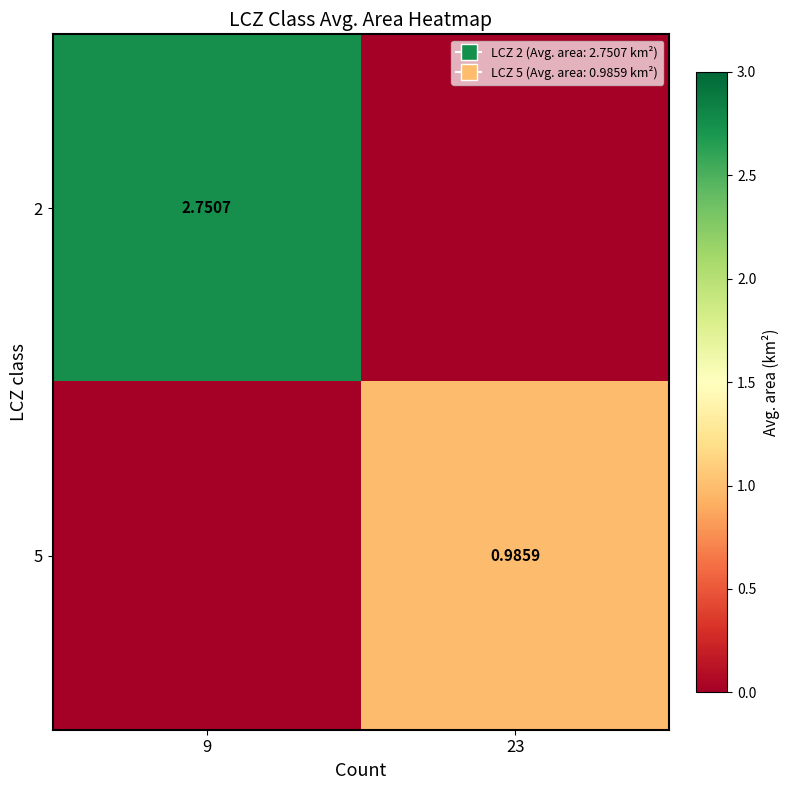

Is the value of 2 at 9 greater than the value of 5 at 23?

Yes